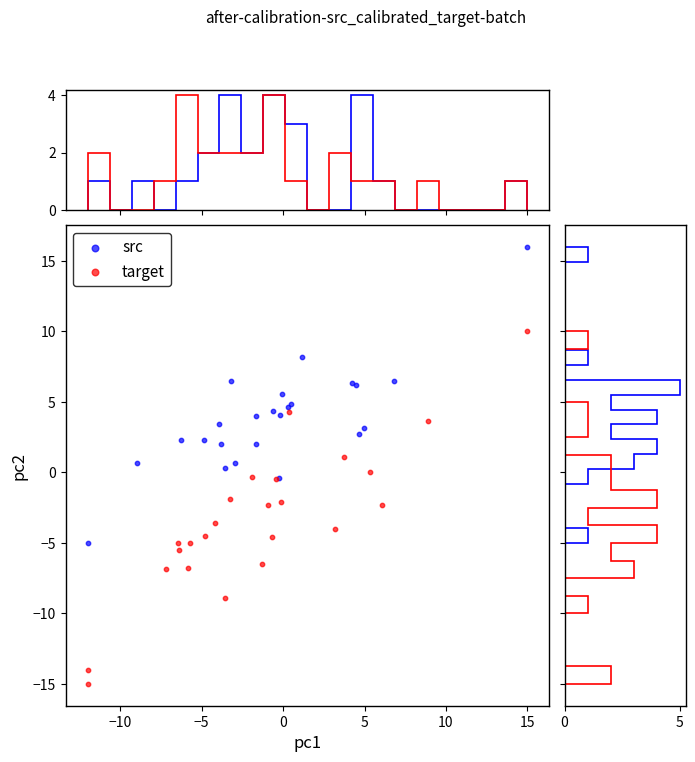

Which series contains the lowest Y value?

target